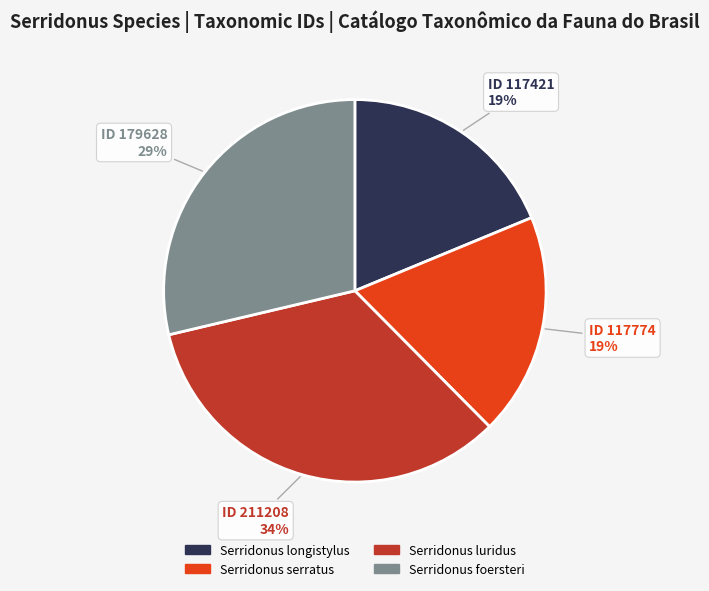

To the nearest percent, what is the difference between the largest and smallest slice percentages?

15%